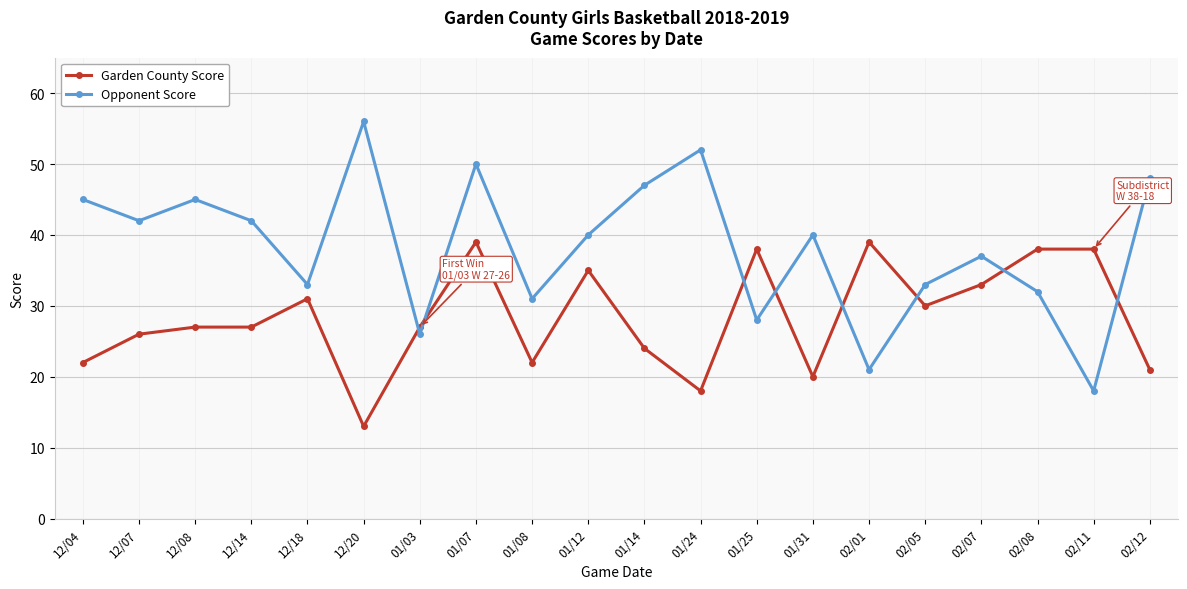

Between which two adjacent categories do Opponent Score and Garden County Score first intersect?

12/20 and 01/03